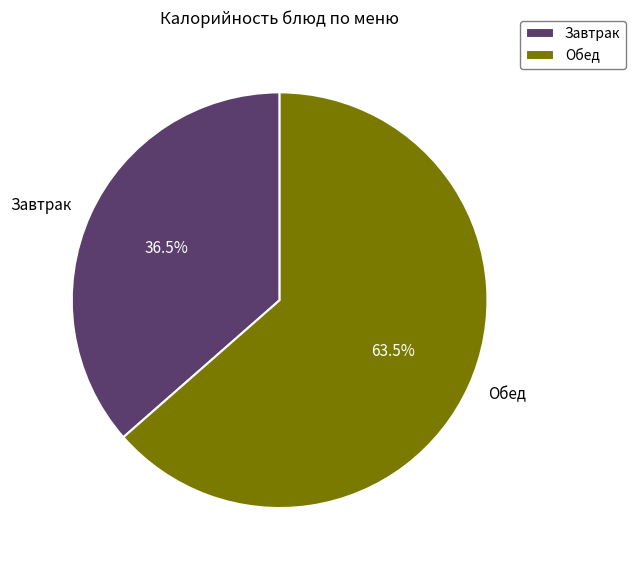

Which has a higher value, Завтрак or Обед?

Обед